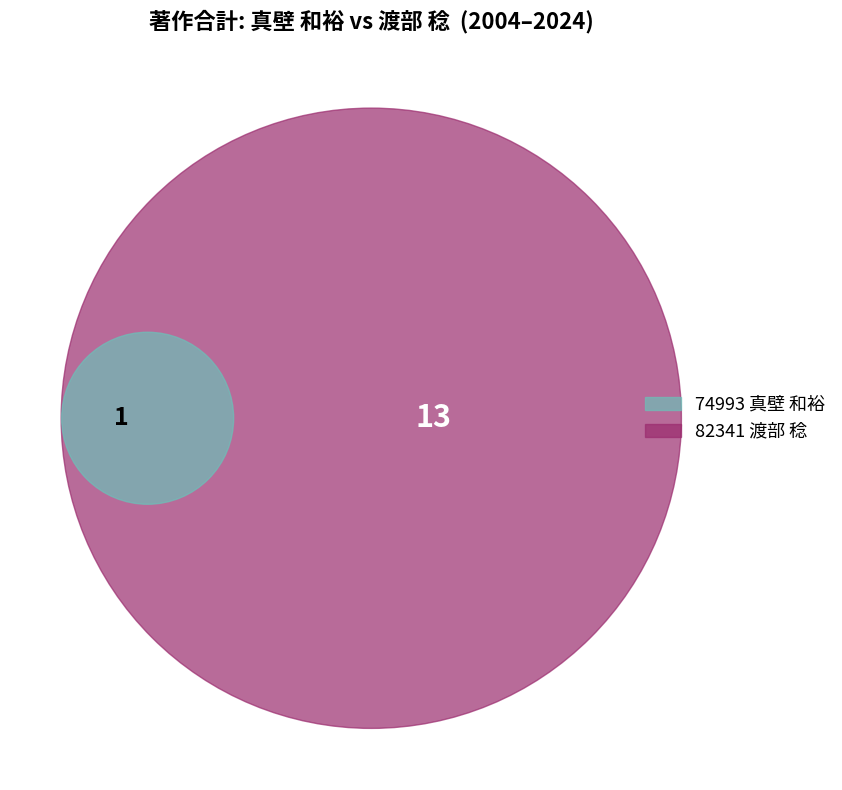

Which category accounts for the majority?

82341 渡部 稔